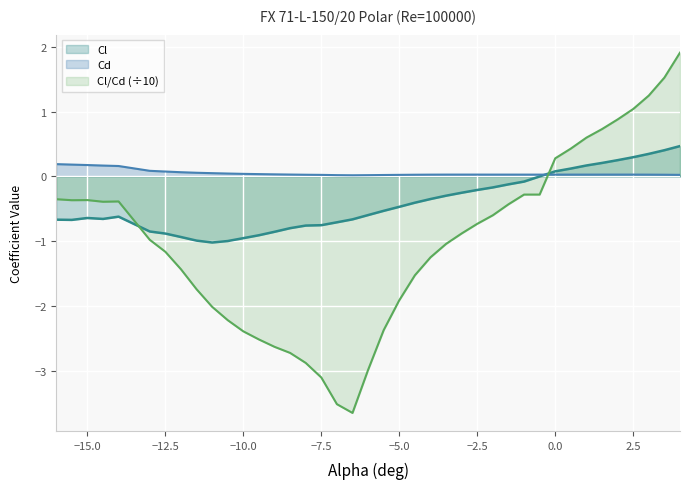

Where is Cl nearest to the value 0?

-0.5